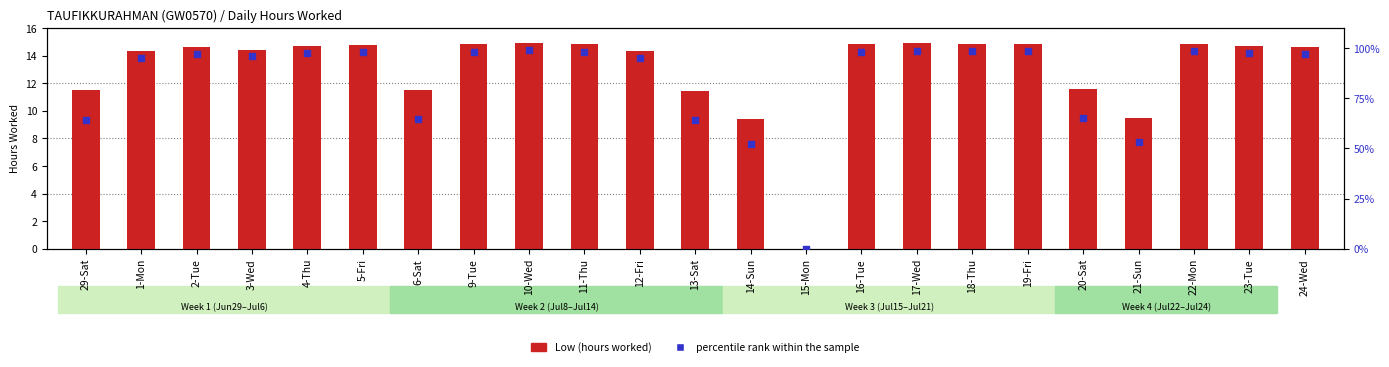

Which series has the largest total across all categories?

percentile rank within the sample